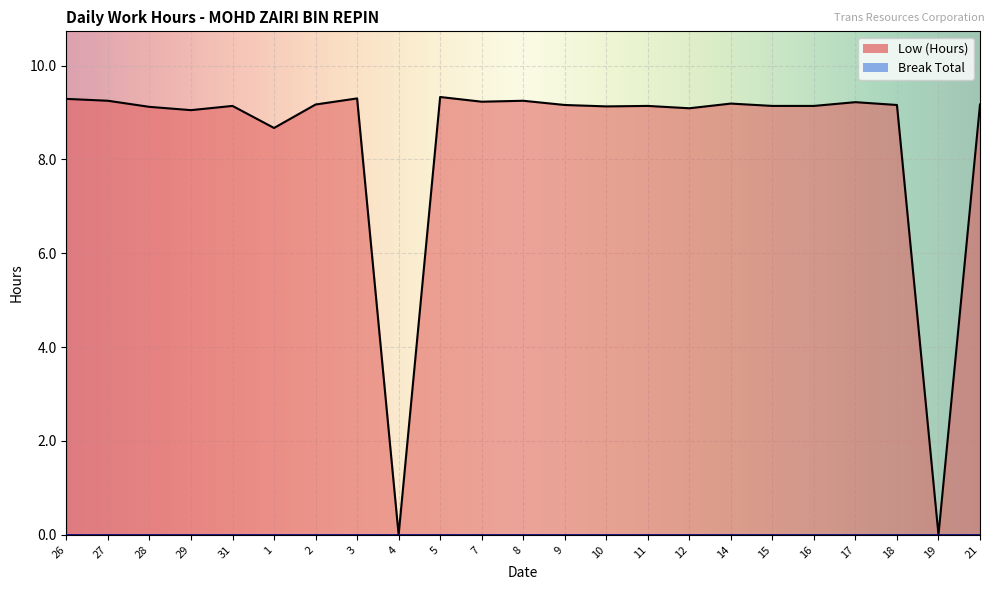

True or false: there are more than 1 points higher than both neighbors.

True